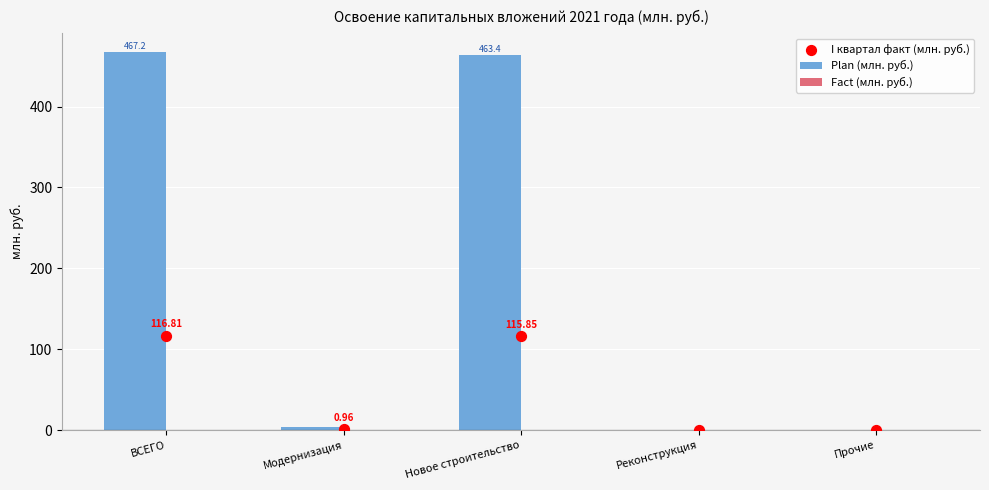

Is the value of Plan (млн. руб.) at Модернизация greater than the value of I квартал факт (млн. руб.) at Модернизация?

Yes